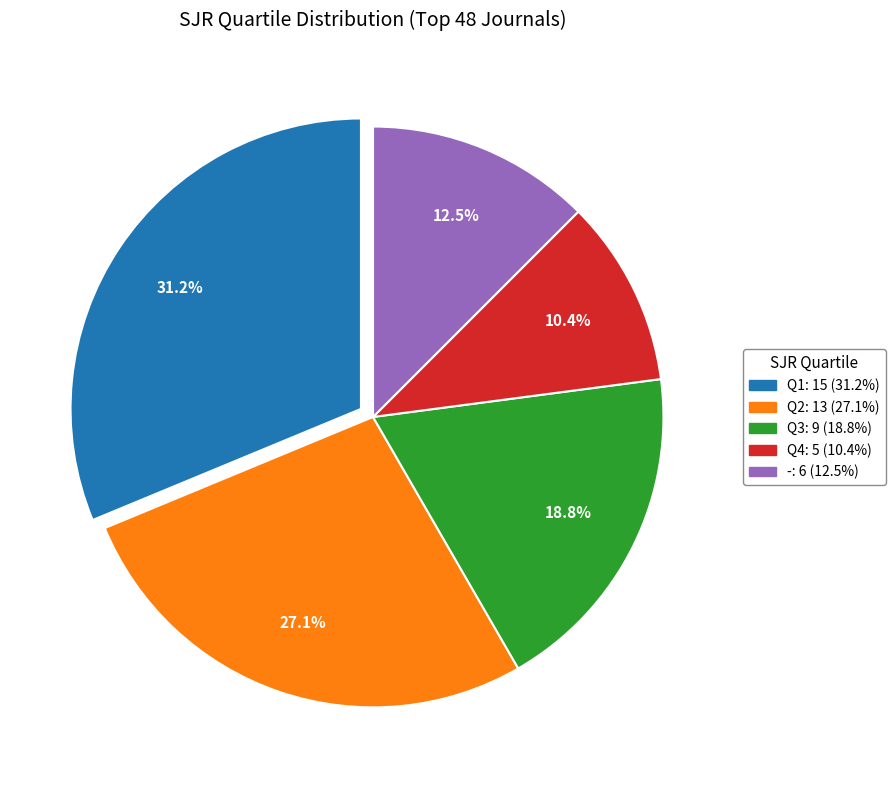

To the nearest percent, what is the combined percentage of Q4 and -?

23%